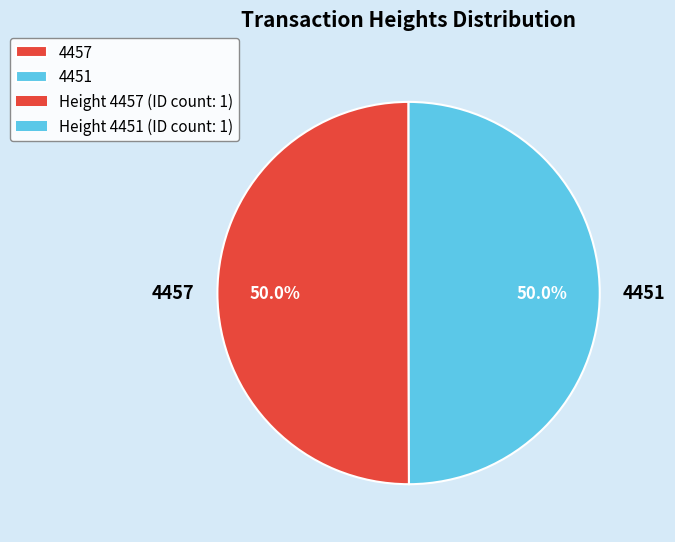

How many slices are in this pie chart?

2